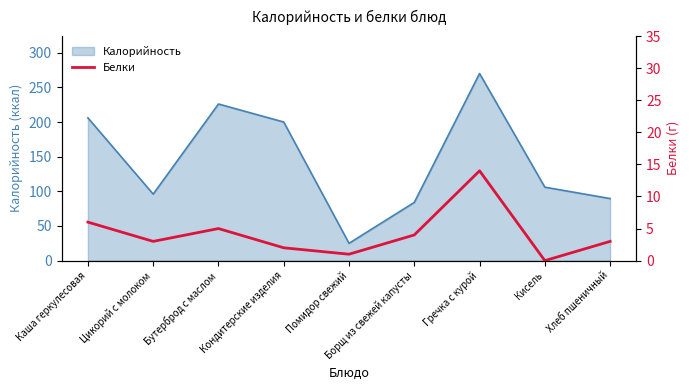

What is the maximum value shown in the chart?

14